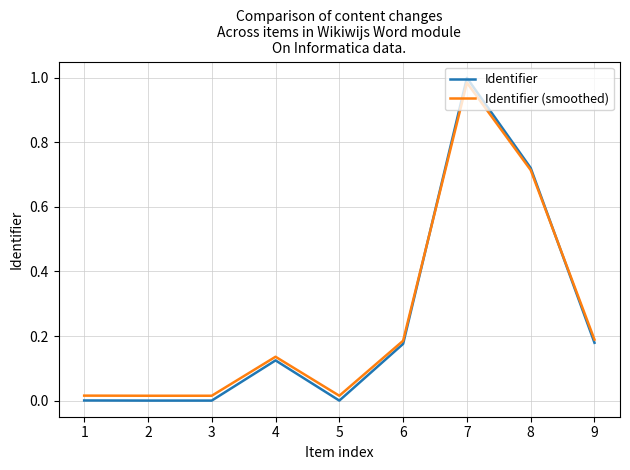

True or false: Identifier (smoothed) has a value of 0.1 at 9.

False